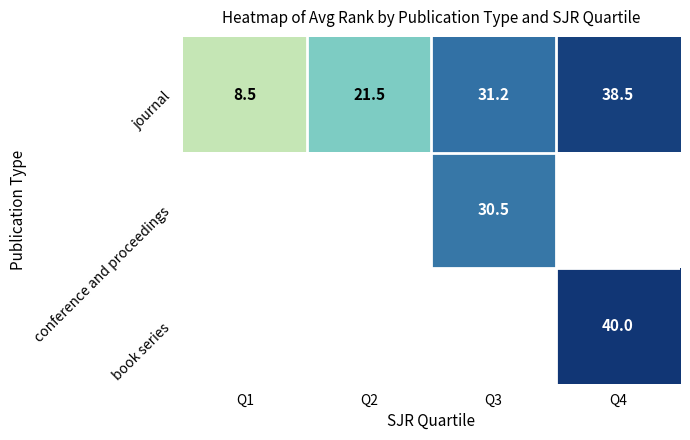

Where does the journal series first go above 31?

Q3